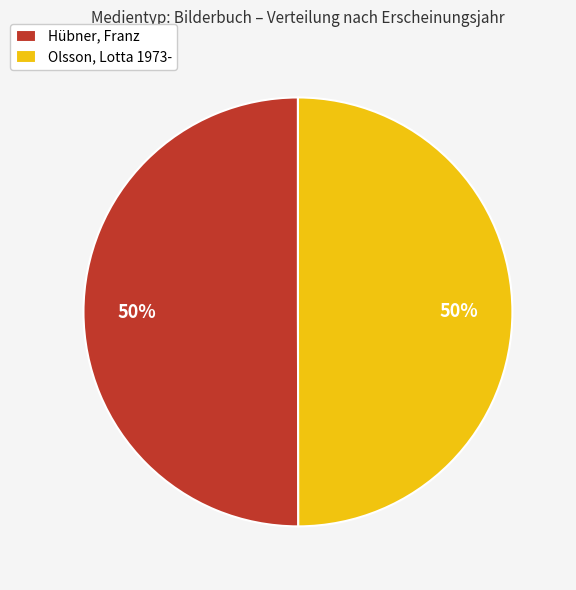

True or false: Hübner, Franz accounts for 50% of the total.

True